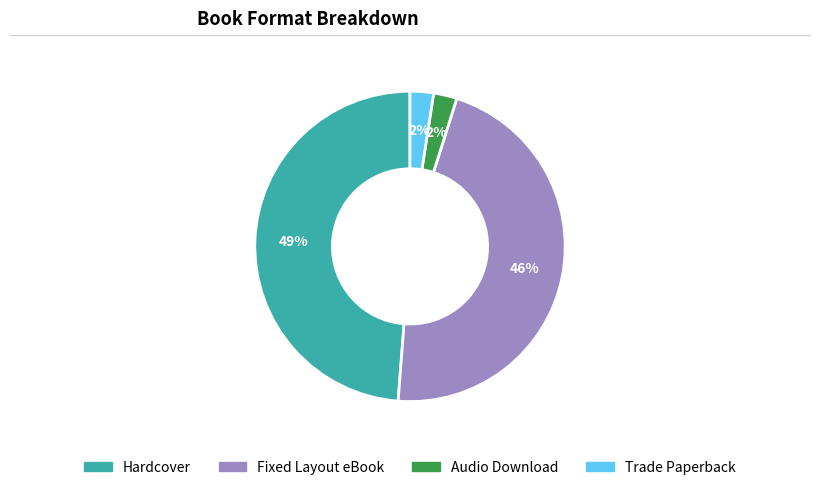

Which slice is the largest?

Hardcover